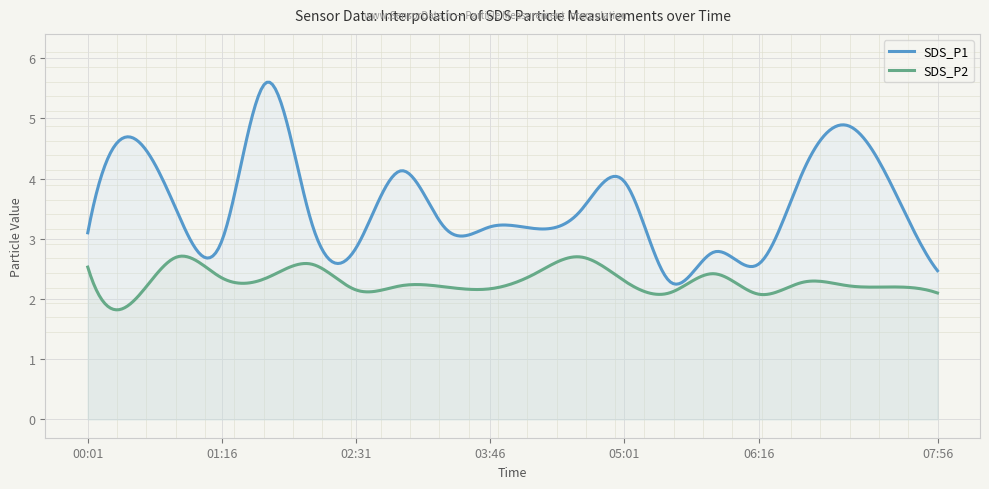

What are all the series names shown in the legend?

SDS_P1, SDS_P2